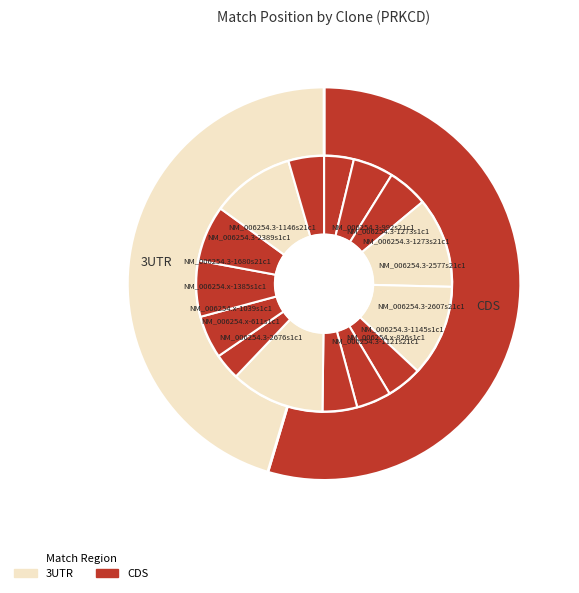

Which category has the smallest portion of the pie?

NM_006254.x-611s1c1